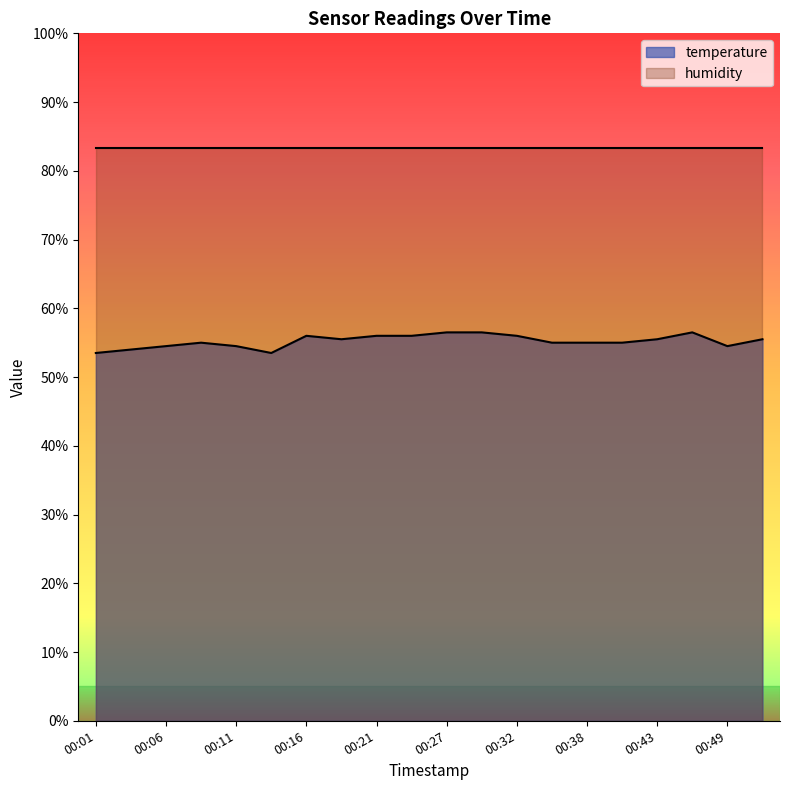

Count the number of categories in the chart.

20